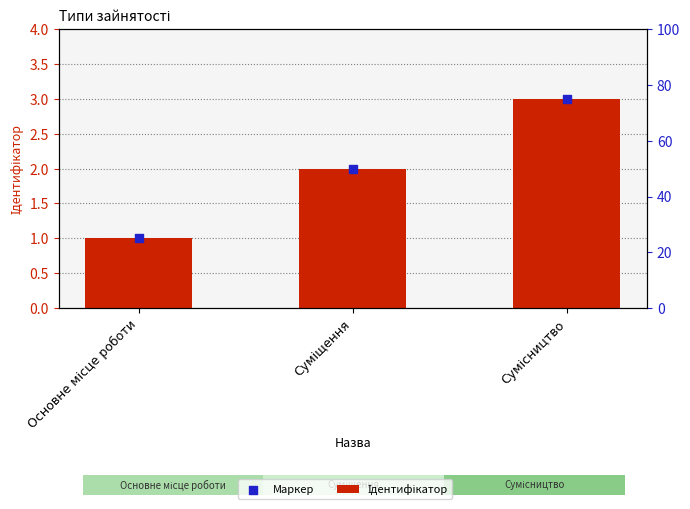

At how many categories does at least one series exceed 2?

1